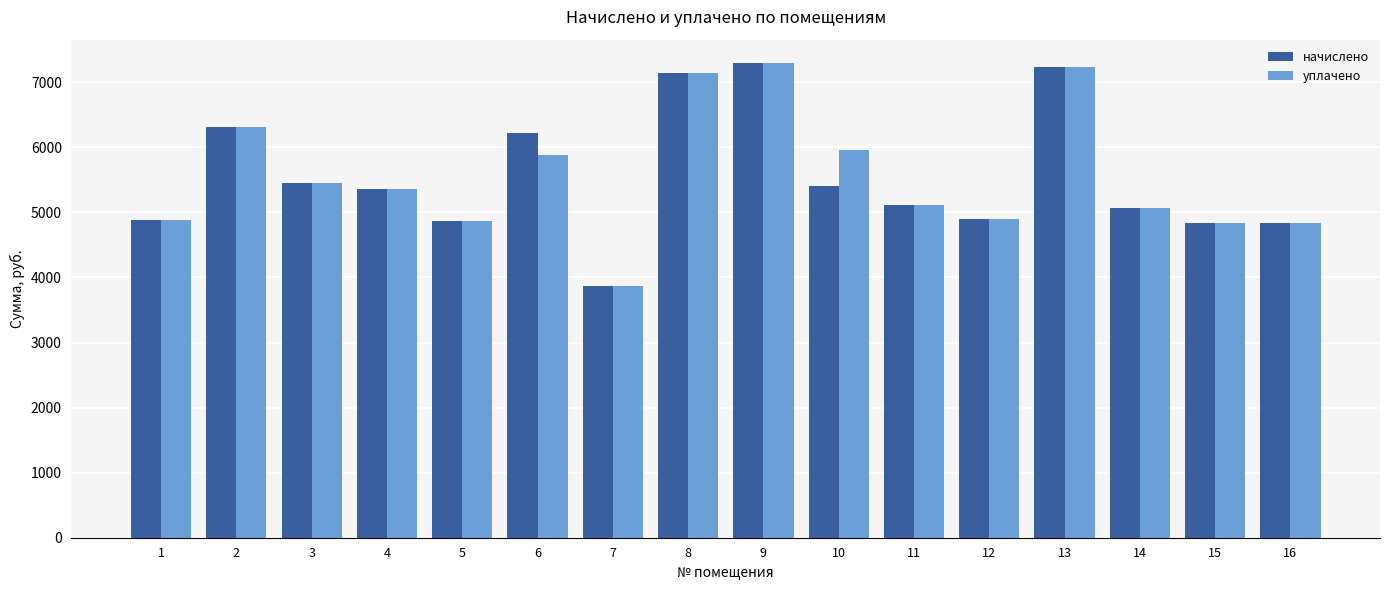

What is the difference between the maximum and minimum values in the уплачено series?

3415.5